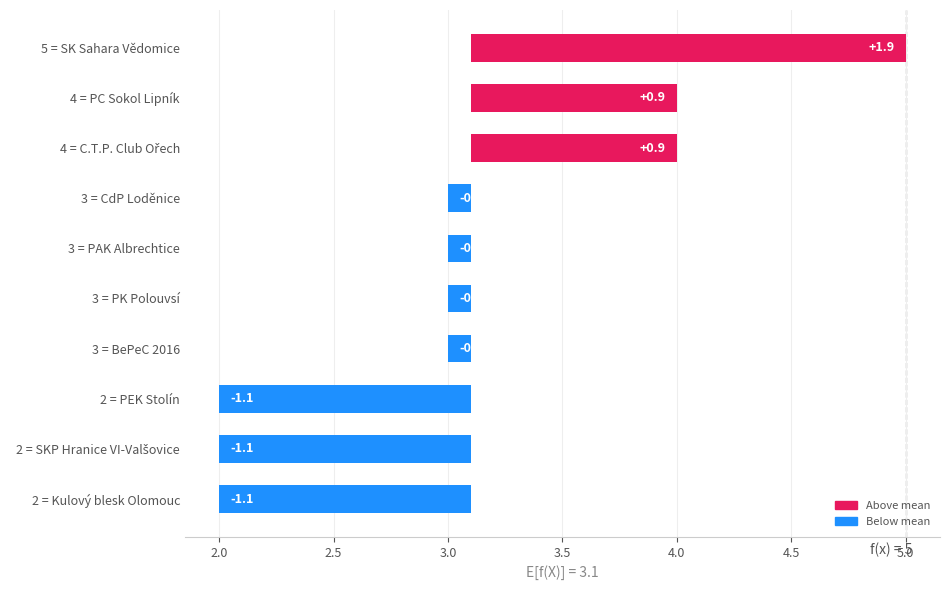

How many values are below zero?

7